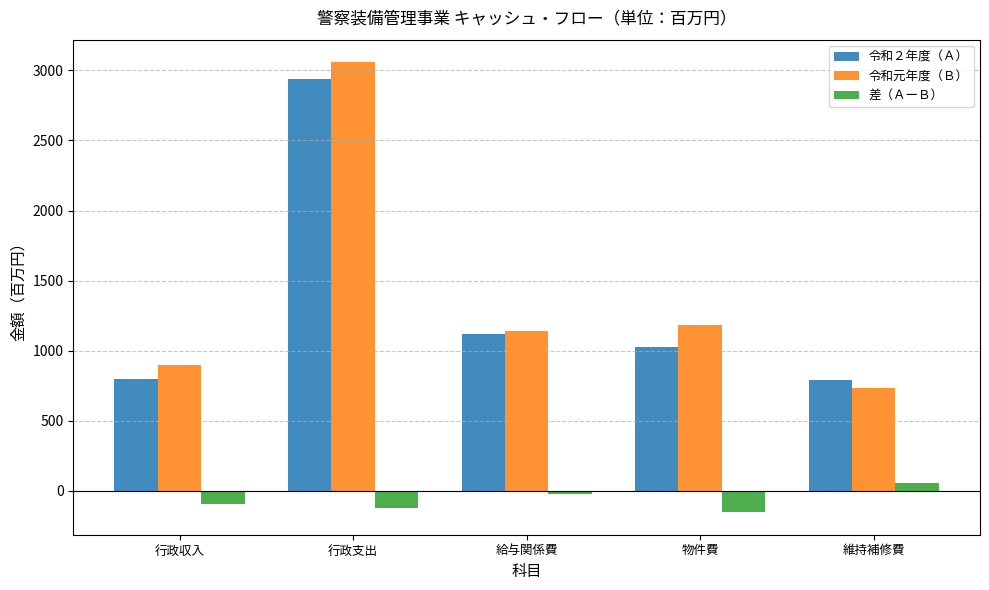

What is the average value of the 令和２年度（Ａ） series?

1334.5